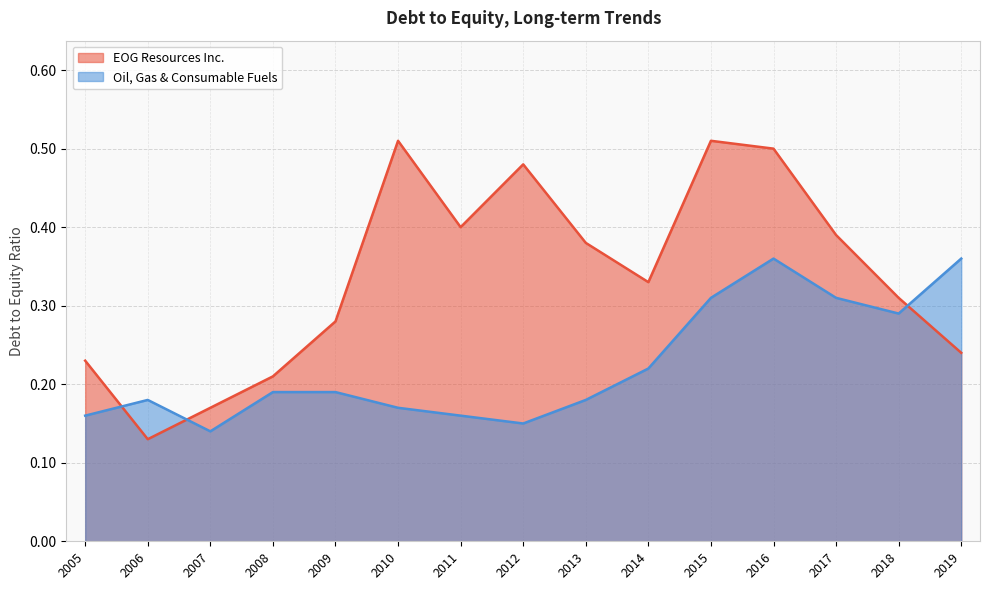

How many times do Oil, Gas & Consumable Fuels and EOG Resources Inc. cross each other?

3